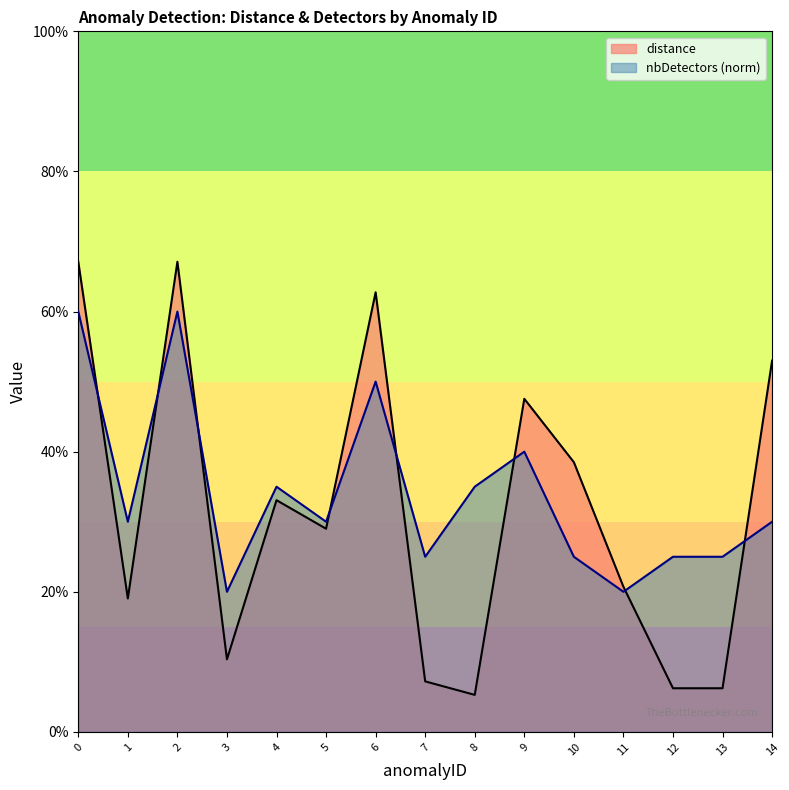

List the series in order of their overall mean, highest first.

nbDetectors, distance